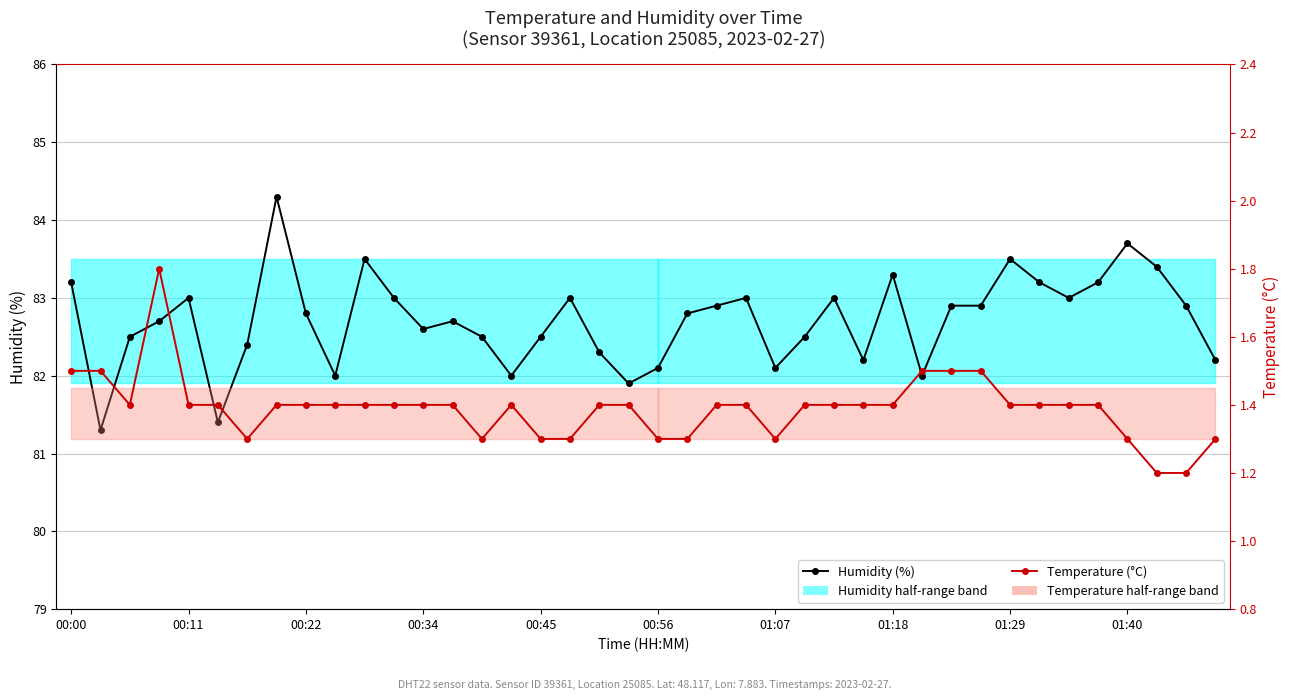

At 29, list the series in order from smallest to largest.

Temperature (°C), Humidity (%)